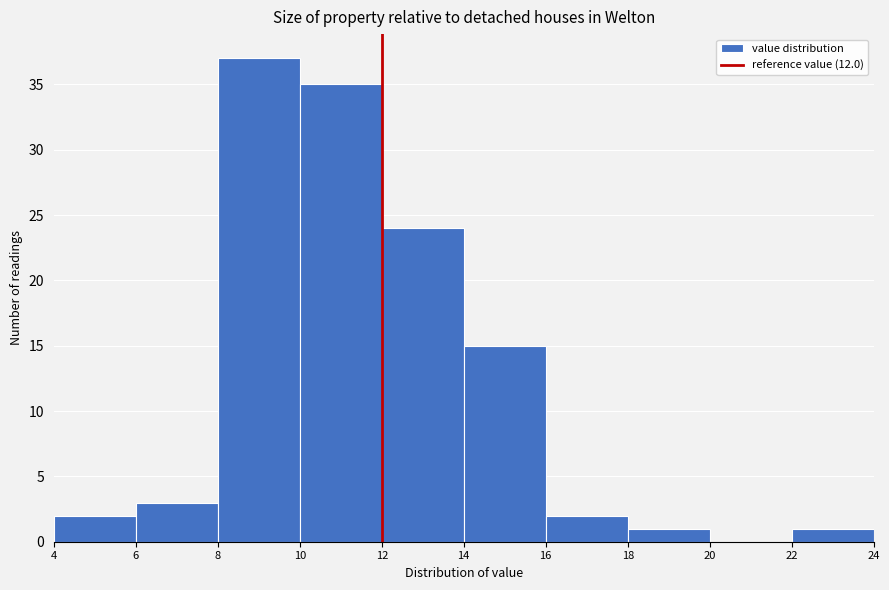

Reading left to right, list every bar in this chart as the range it spans on the x-axis followed by its height. The values are not printed on the chart, so give them approximately, as read against the axis.

4 to 6: 2
6 to 8: 3
8 to 10: 37
10 to 12: 35
12 to 14: 24
14 to 16: 15
16 to 18: 2
18 to 20: 1
20 to 22: 0
22 to 24: 1